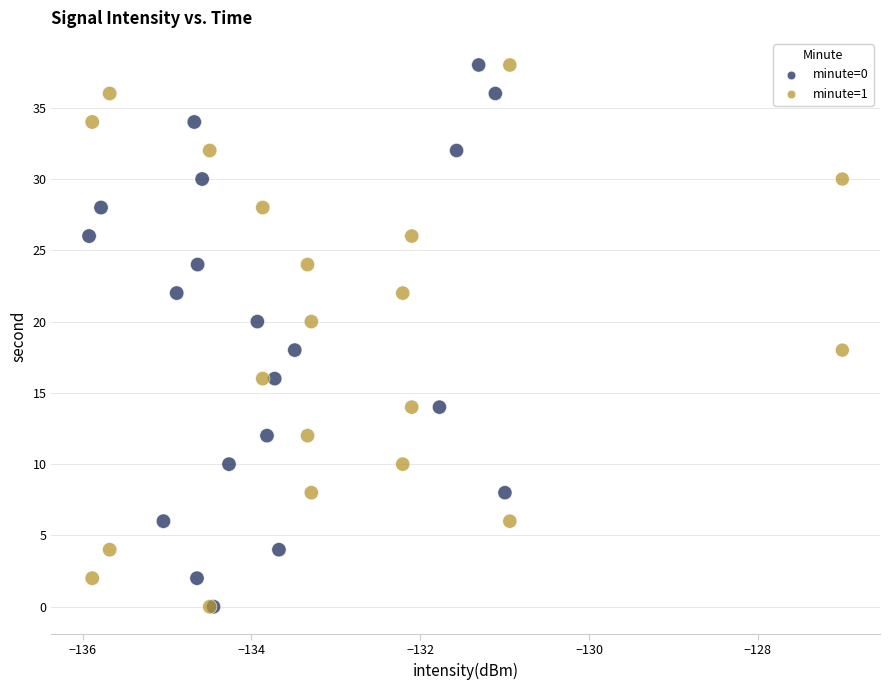

What are all the series names shown in the legend?

minute=0, minute=1